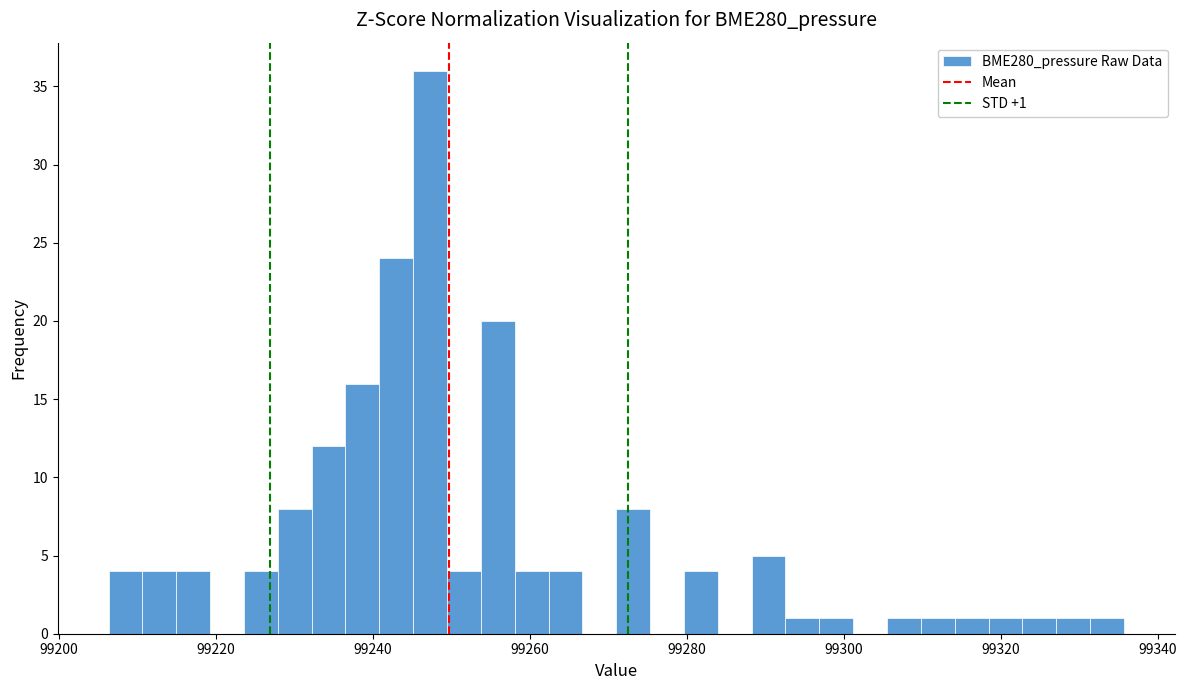

Read against the x-axis, roughly where is the centre of the tallest bar?

99248